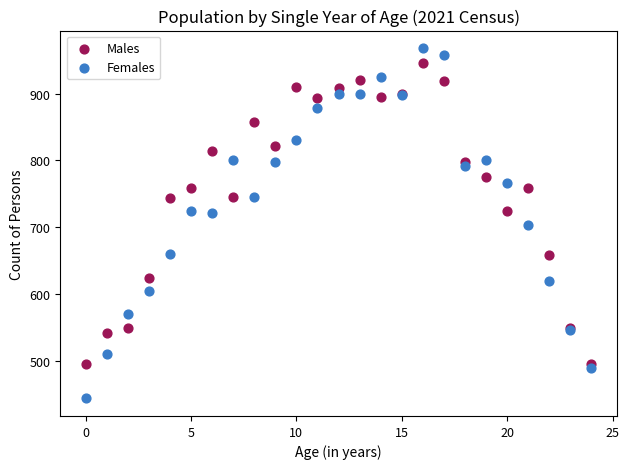

Which series has the widest spread of Y values?

Females